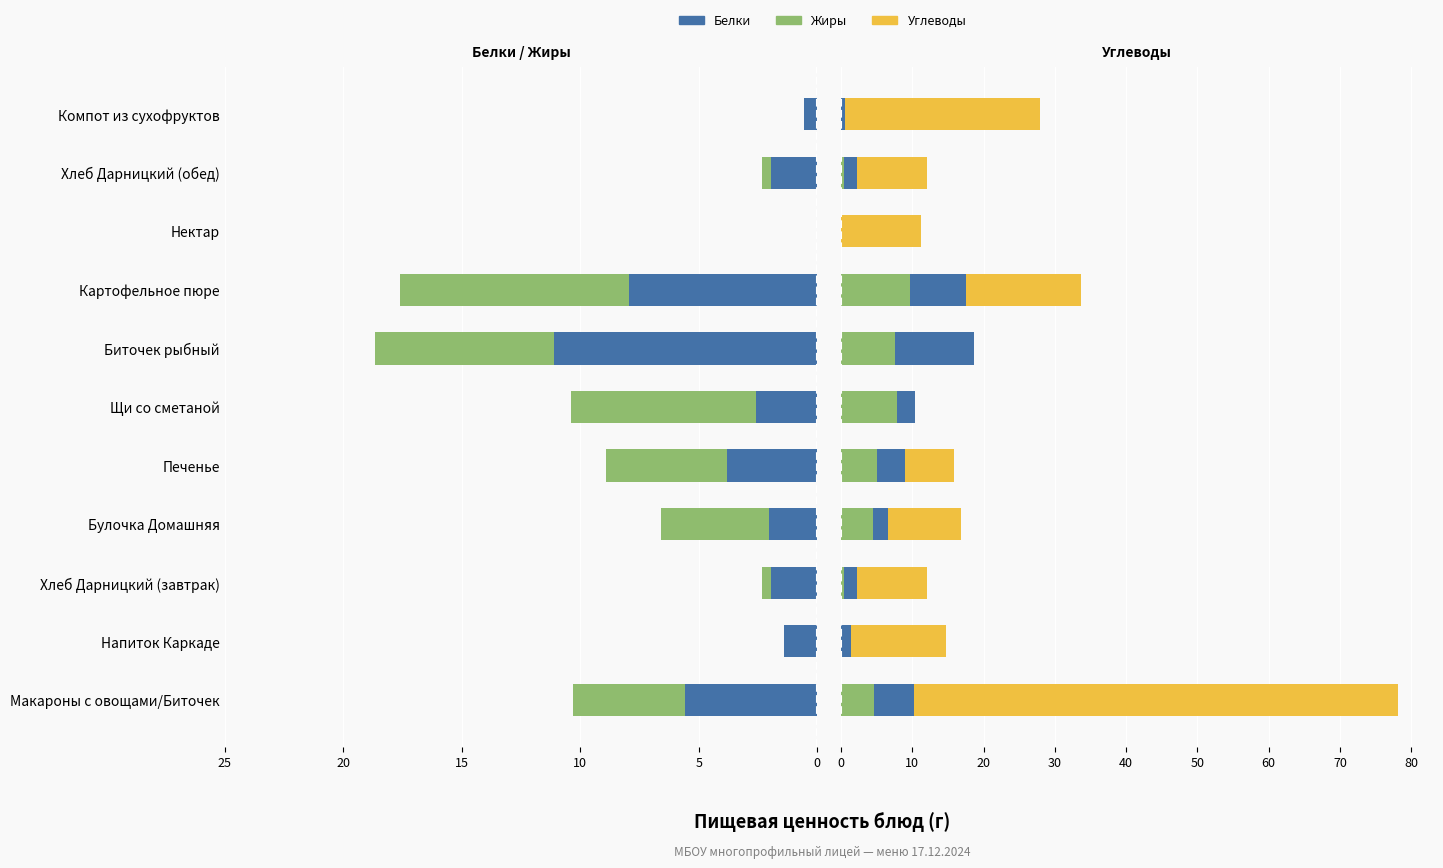

At how many categories does at least one series exceed 55?

1